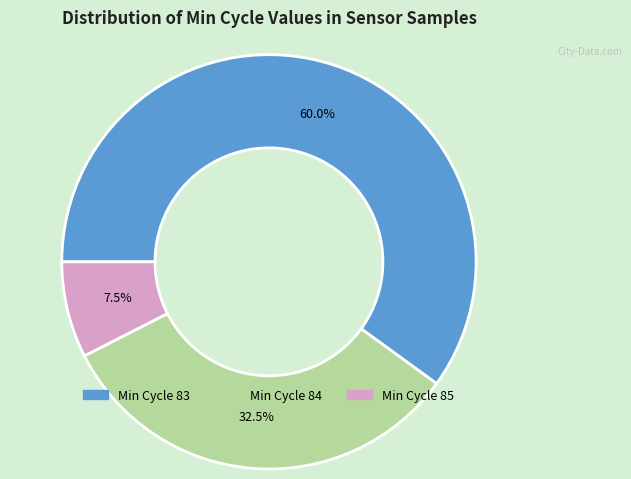

To the nearest percent, what is the average slice percentage?

33%